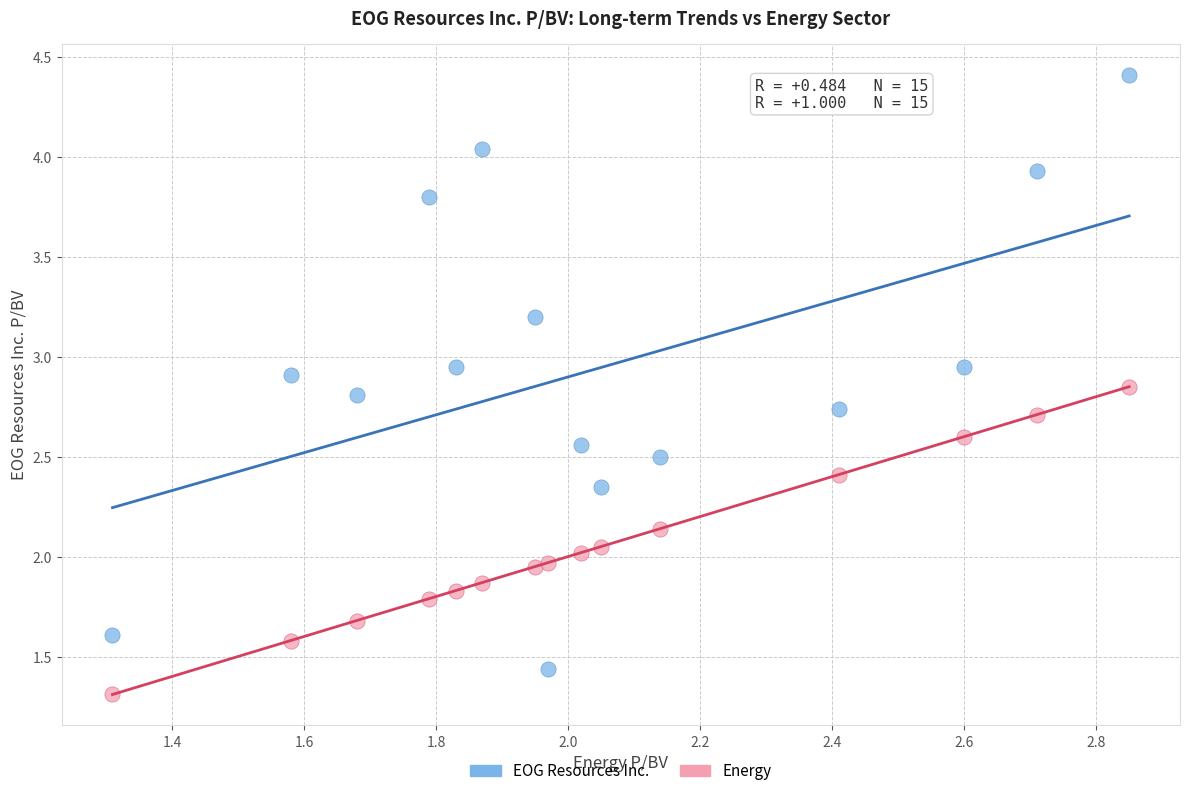

Which series has the largest Y range (max minus min)?

EOG Resources Inc.